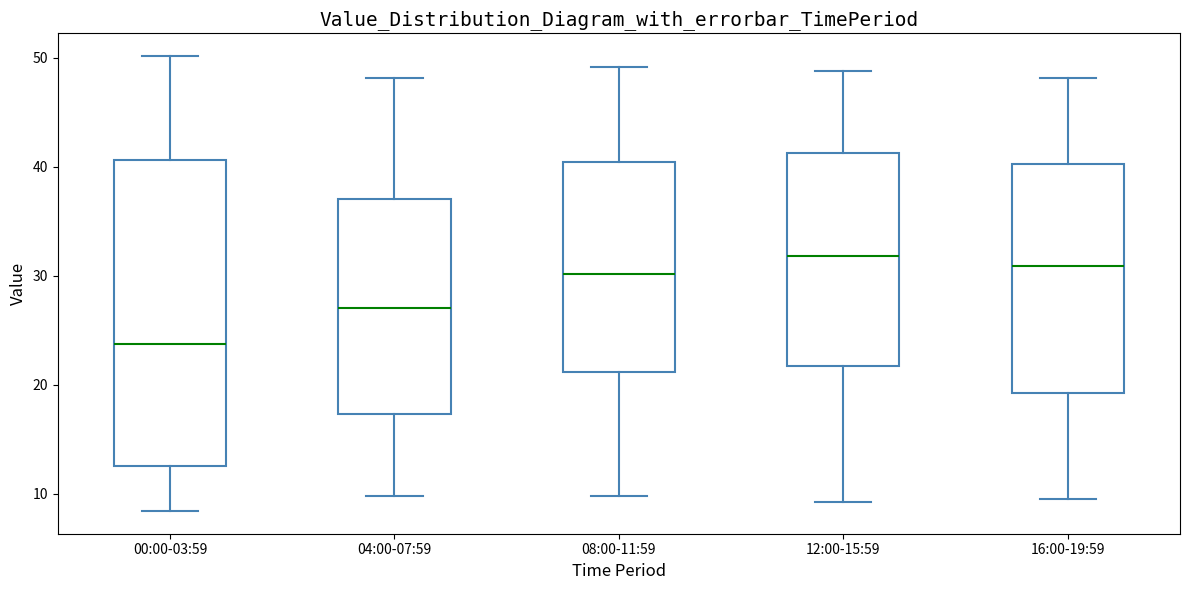

Reading left to right, read every box against the y-axis: the position of its median line, the range the box covers, and the ends of its whiskers. The values are not printed on the chart, so give them approximately, as read against the axis.

00:00-03:59: median 24, box 13 to 41, whiskers 8 to 50
04:00-07:59: median 27, box 17 to 37, whiskers 10 to 48
08:00-11:59: median 30, box 21 to 40, whiskers 10 to 49
12:00-15:59: median 32, box 22 to 41, whiskers 9 to 49
16:00-19:59: median 31, box 19 to 40, whiskers 10 to 48